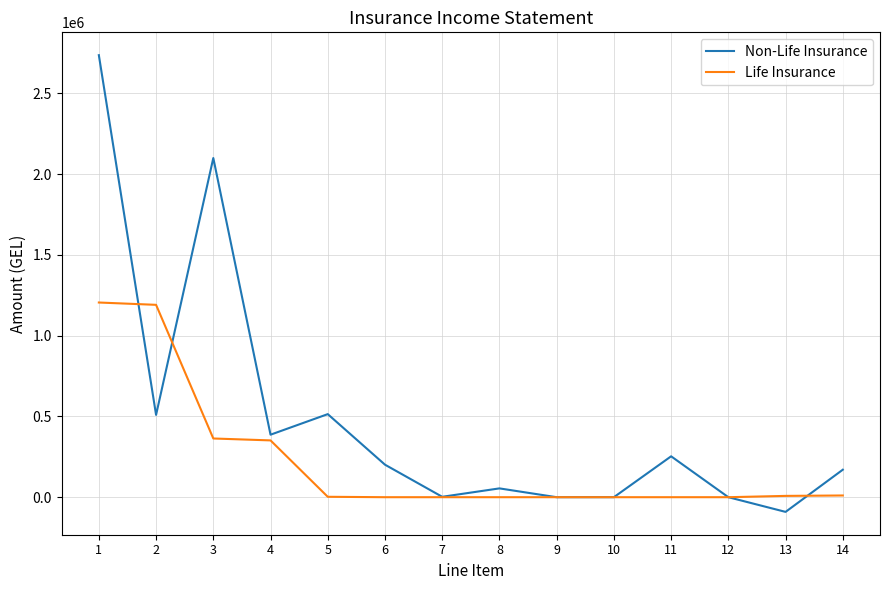

Between 3 and 6, which series saw the biggest shift?

Non-Life Insurance